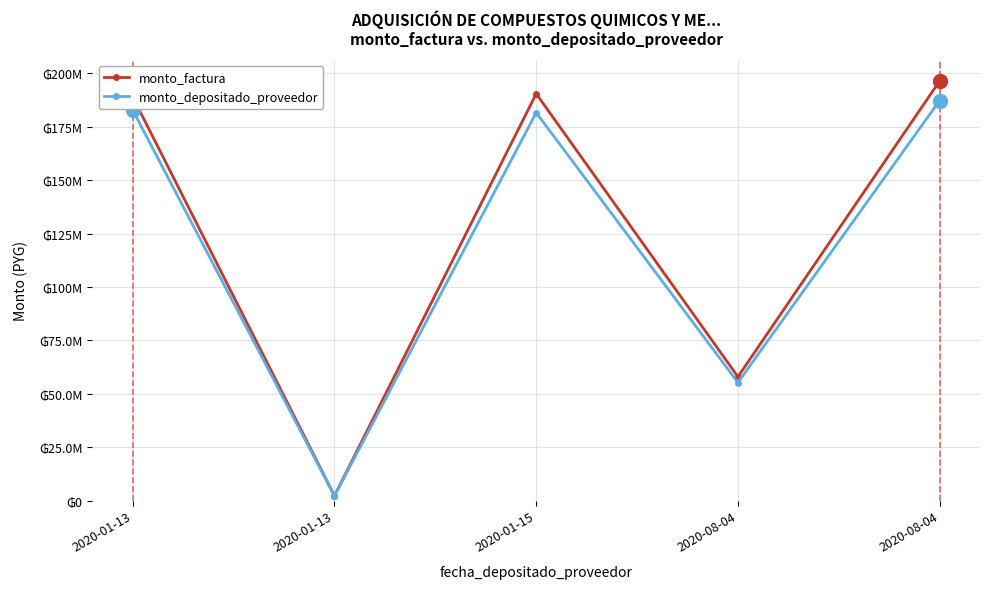

At how many categories does at least one series exceed 155290852?

3